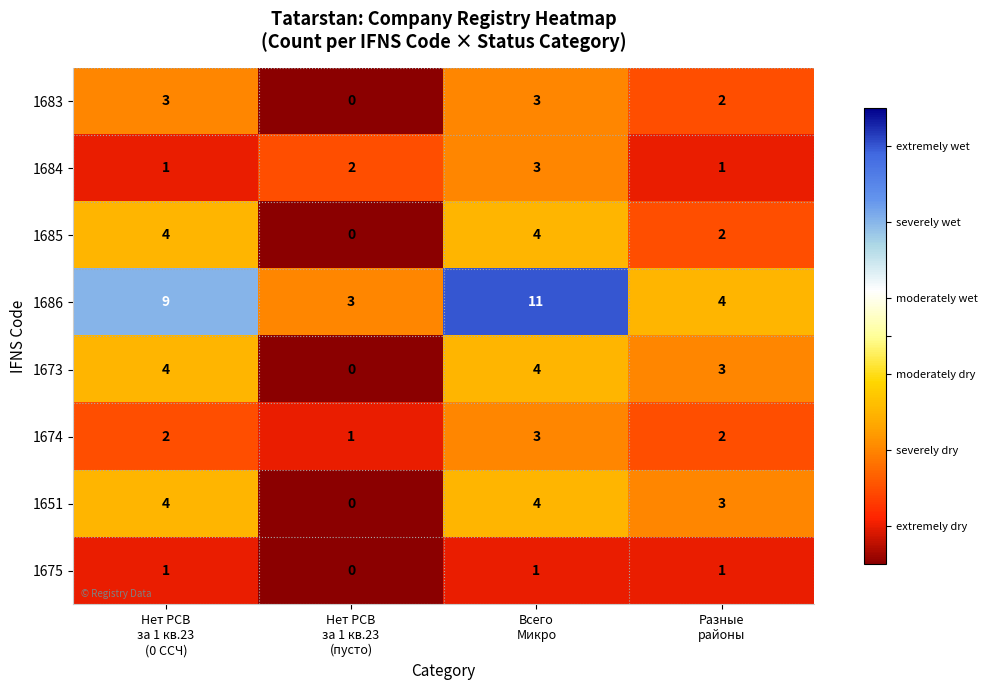

Count the 1651 values in the range 3 to 4.

3